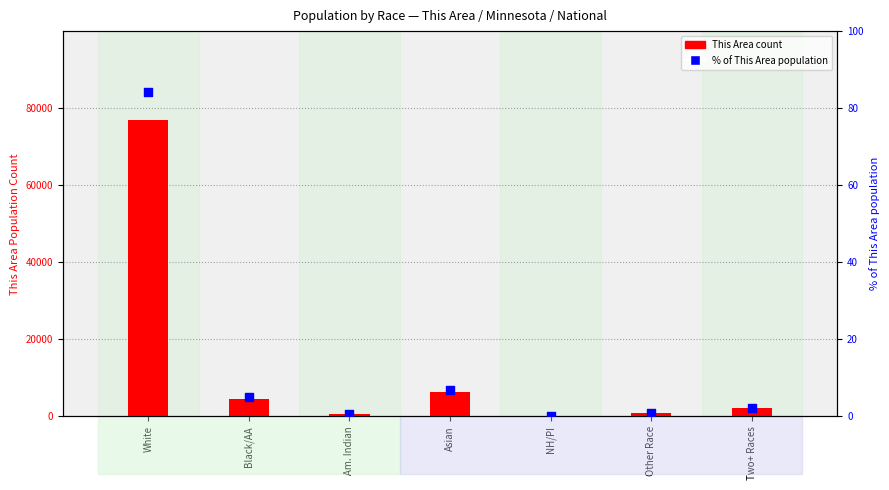

At which category is the sum across all series the highest?

White